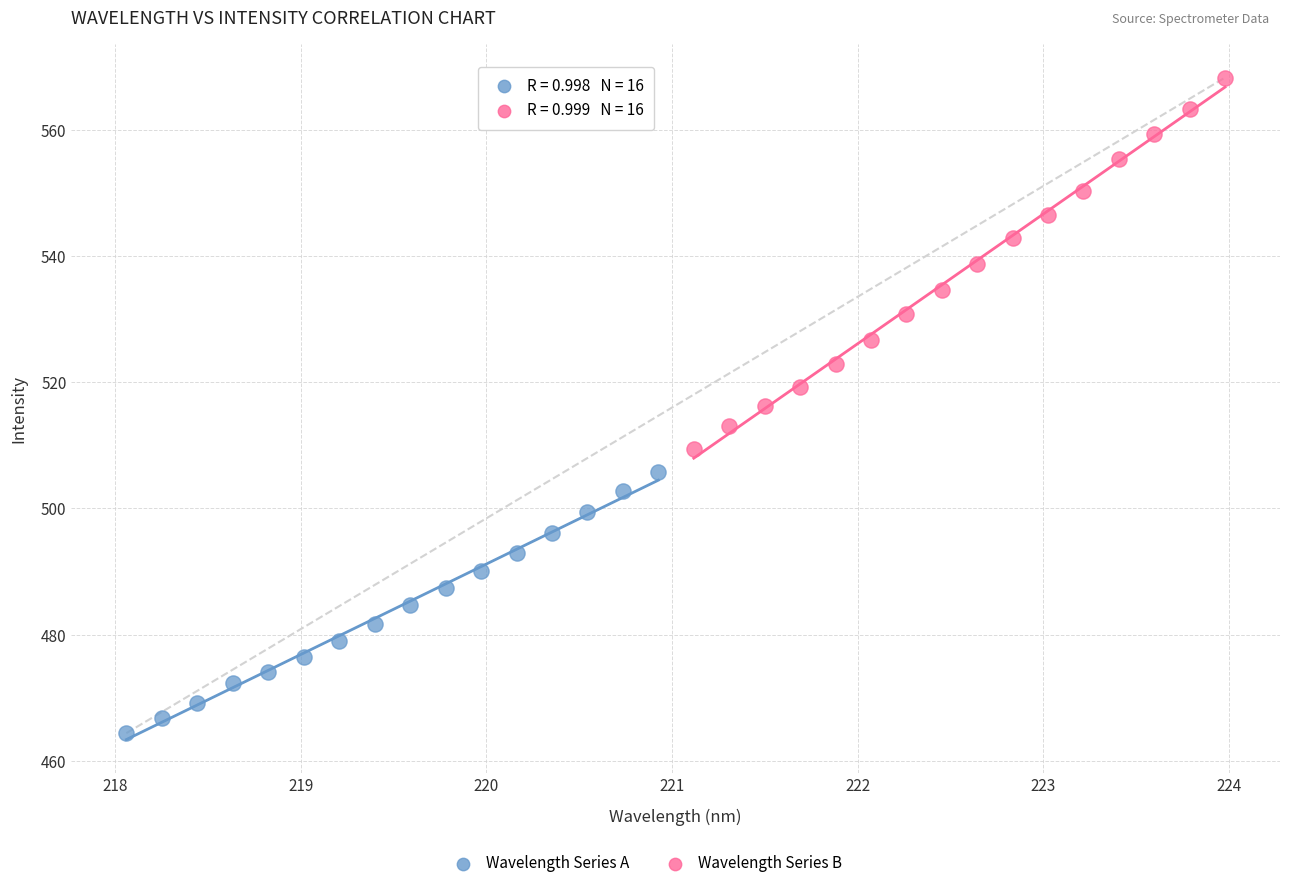

Which series has the widest spread of Y values?

Wavelength Series B